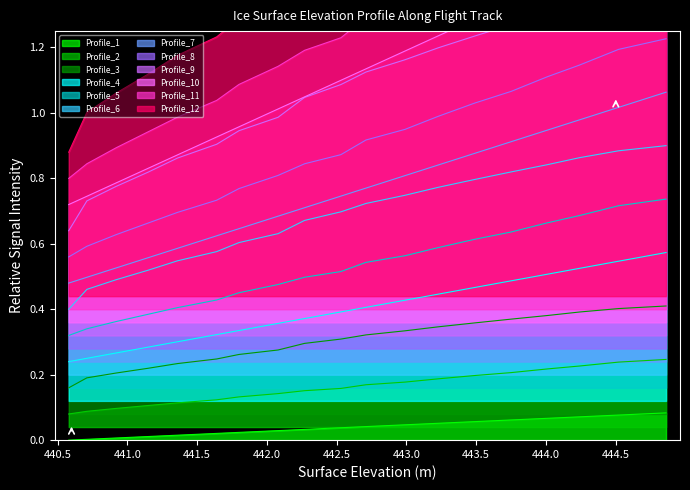

True or false: ELEVATION_2 and LAT_1 intersect in this chart.

False